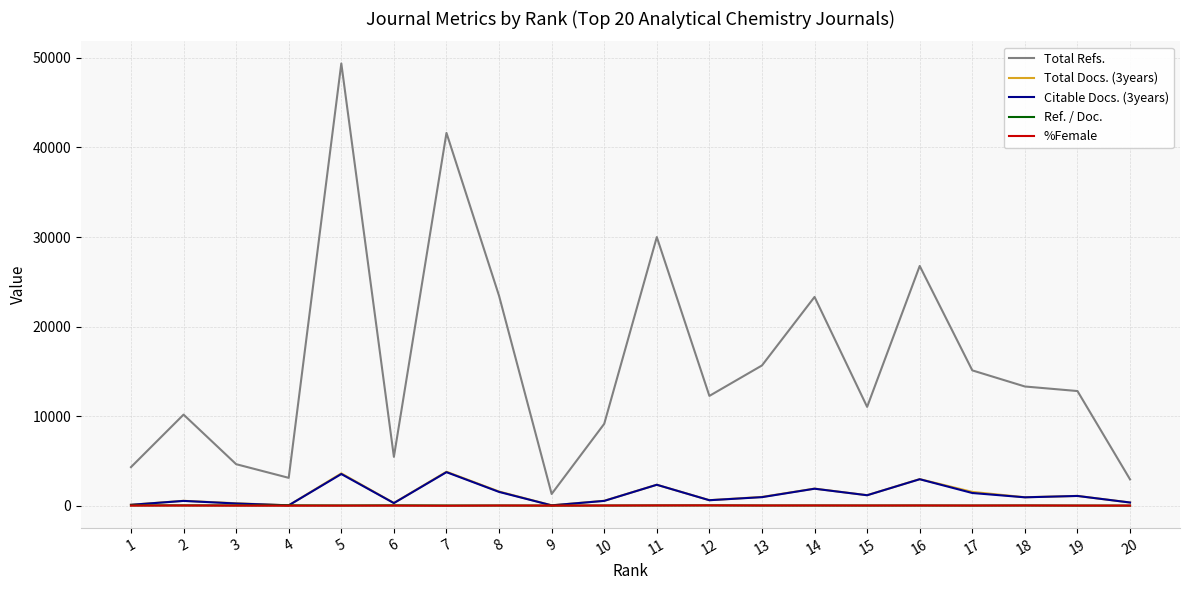

True or false: Citable Docs. (3years) has a value of 5559 at 7.

False